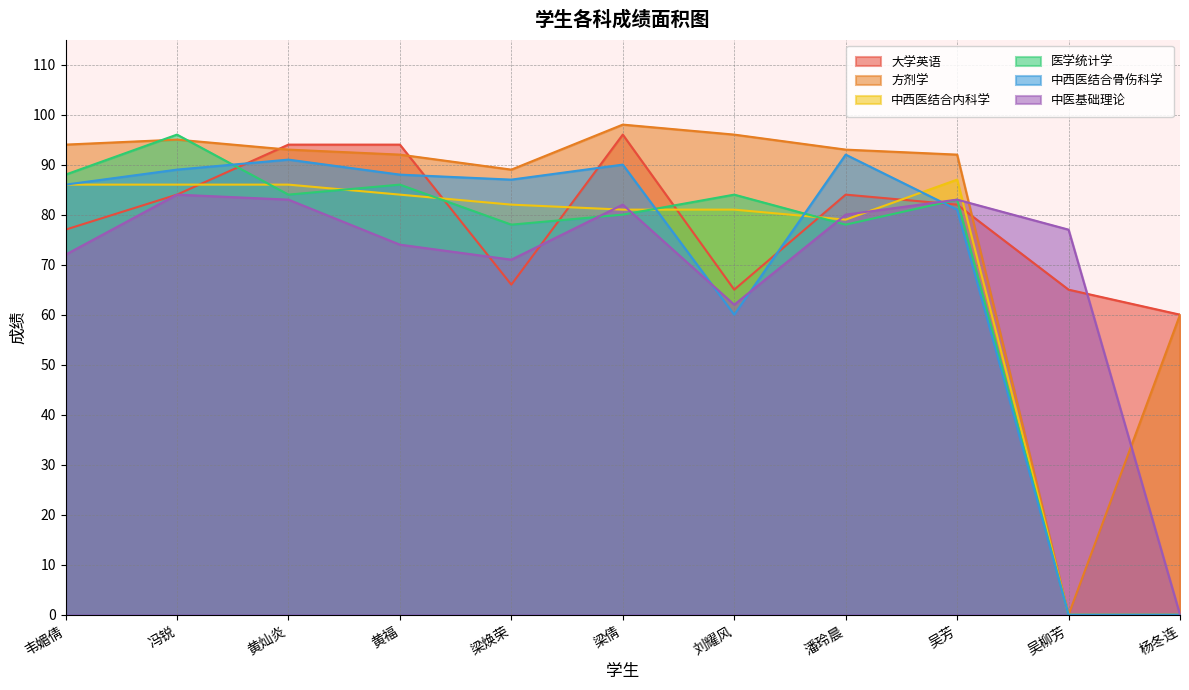

What are all the series names shown in the legend?

大学英语, 方剂学, 中西医结合内科学, 医学统计学, 中西医结合骨伤科学, 中医基础理论